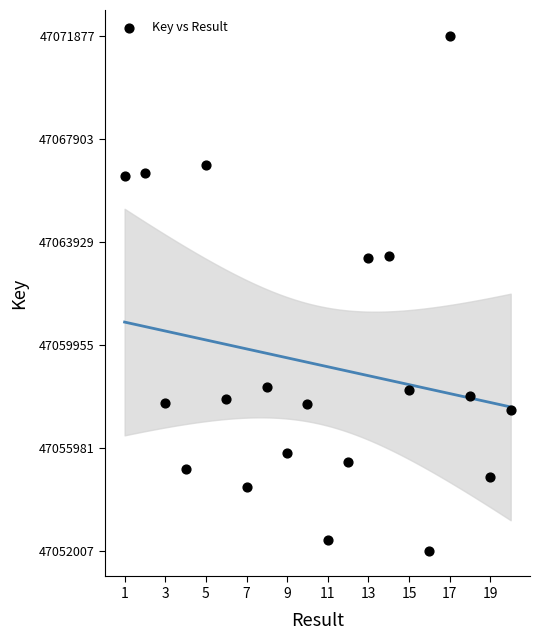

What is the range of Y values (max minus min)?

19870